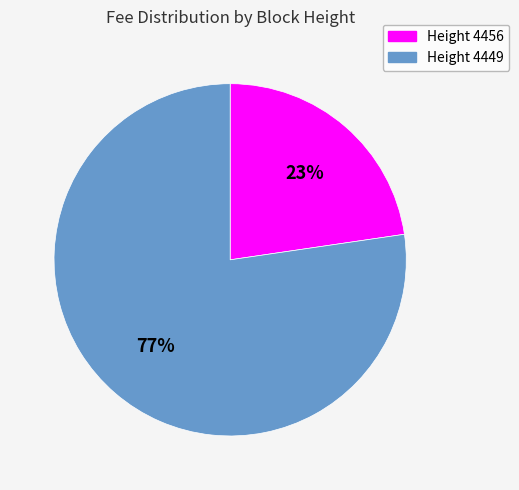

Does any single category account for the majority?

Yes